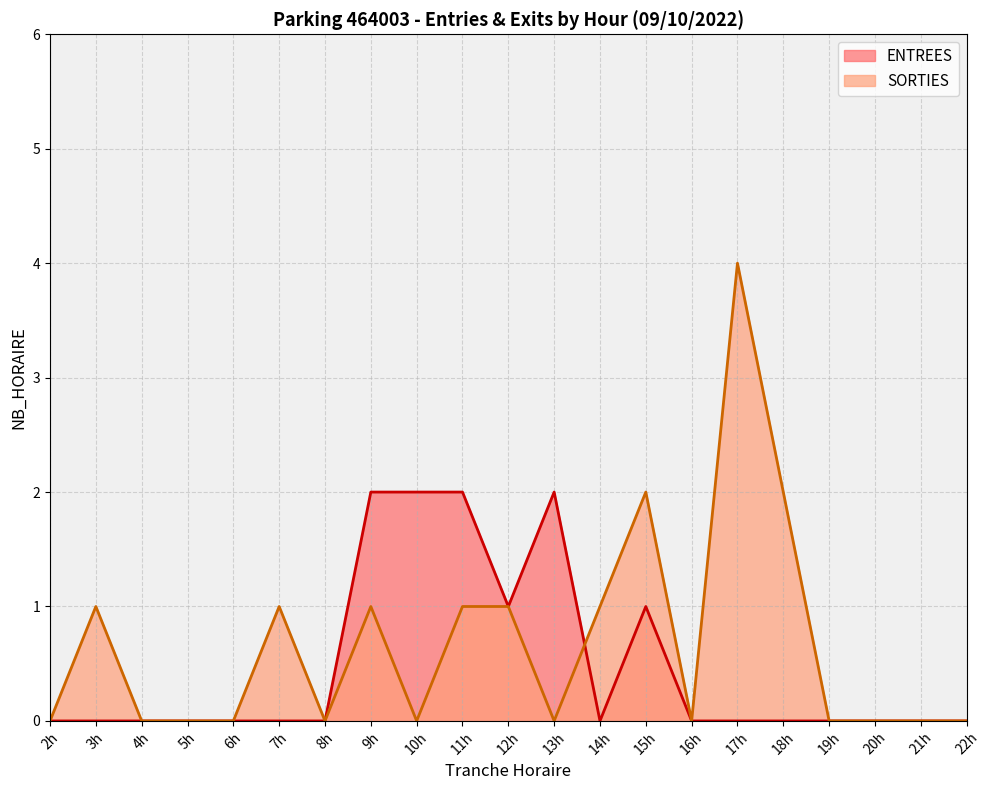

True or false: SORTIES has a value of -1 at 22h.

False